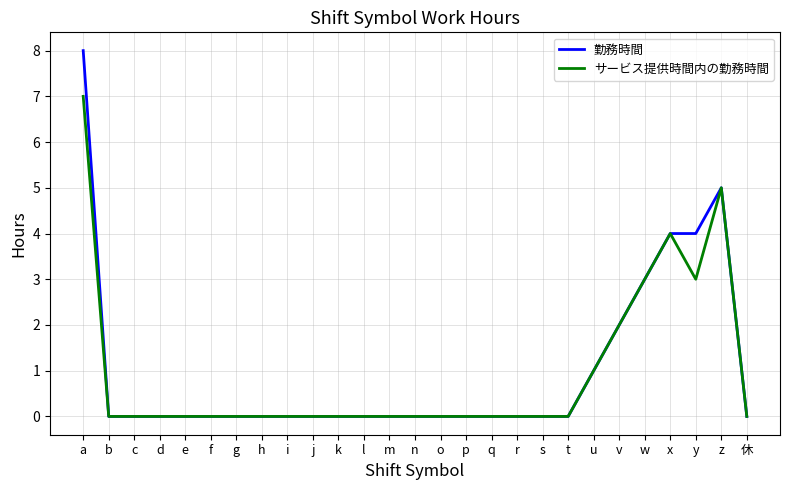

Count the number of categories in the chart.

27